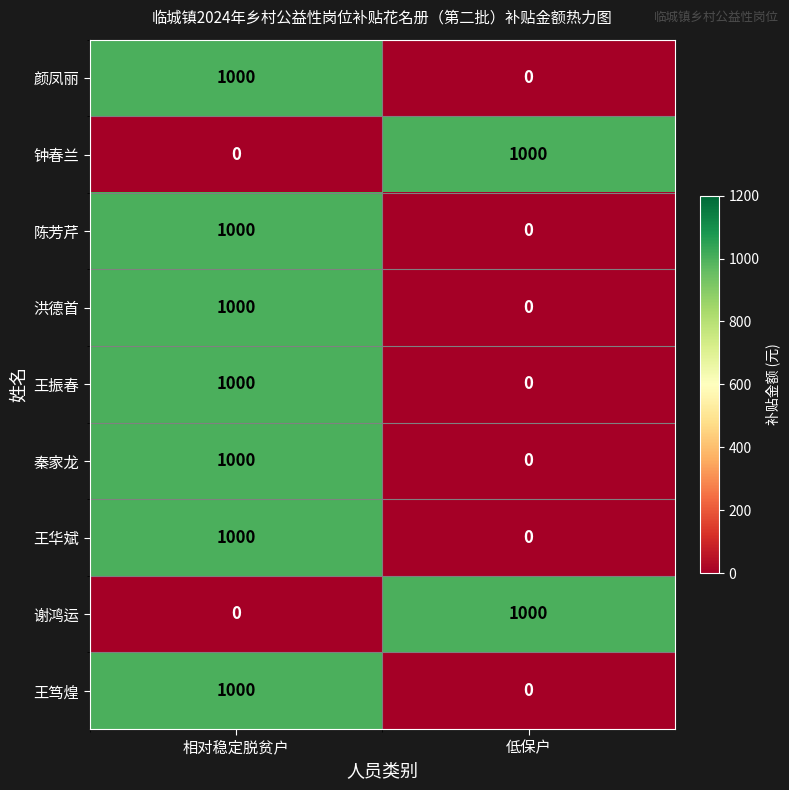

The 秦家龙 series shows 1000 at 相对稳定脱贫户. True or false?

True